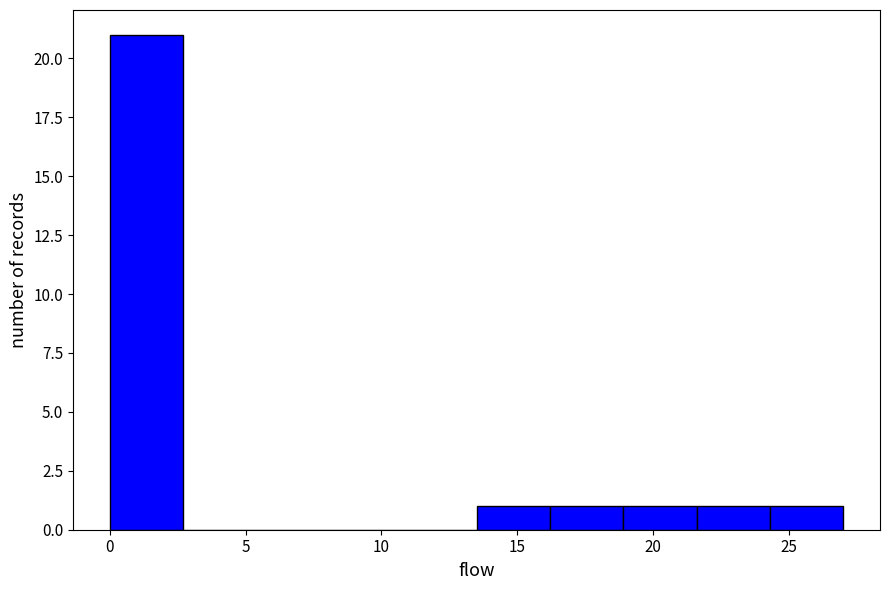

What is the height of the bar covering 24.3 to 27.0 on the x-axis? Neither the bar edges nor the heights are printed on the chart, so give them approximately, as read against the axes.

1